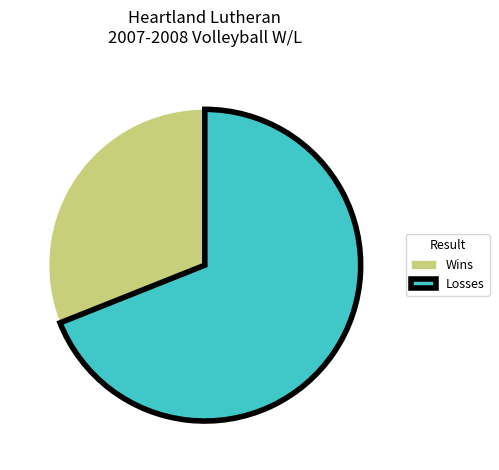

How many segments does this pie chart have?

2